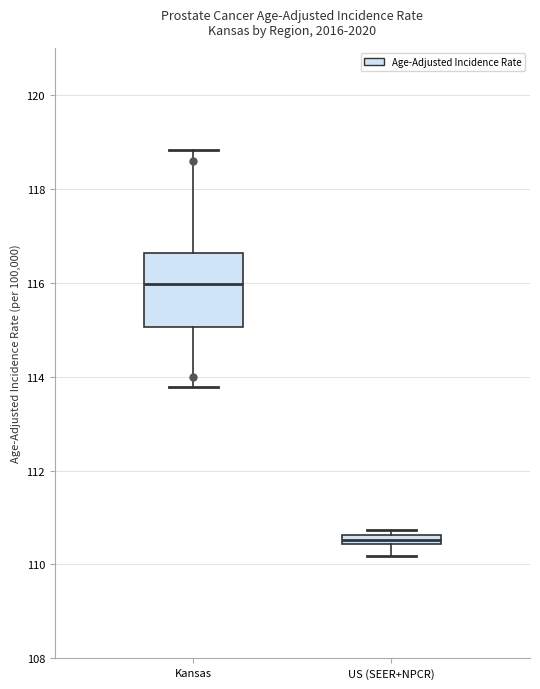

Which box's median line is the lowest?

US (SEER+NPCR)